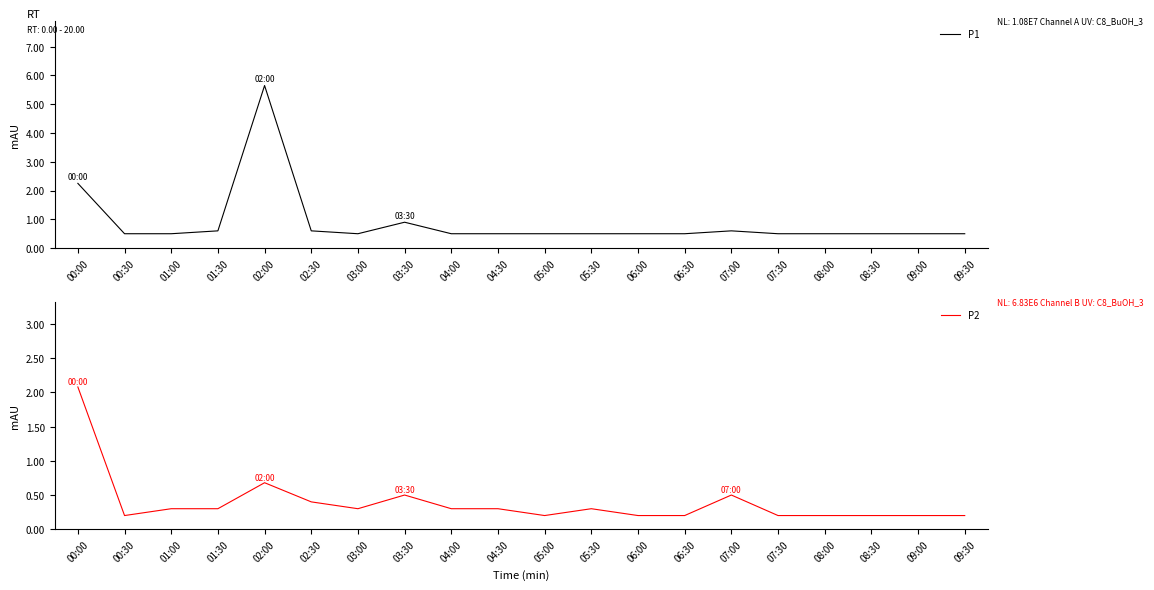

Which series has the largest total across all categories?

P1